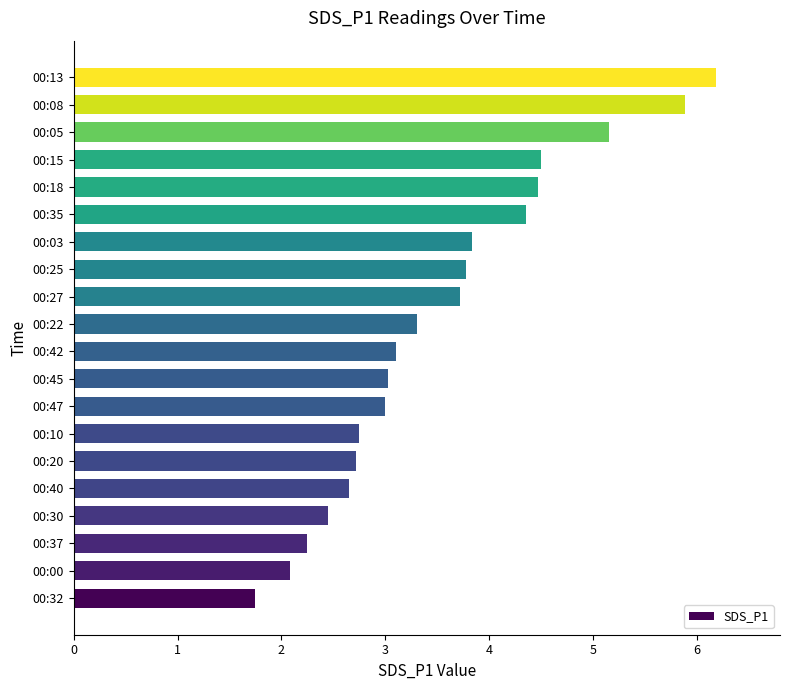

What value does the data have at 00:20?

2.7